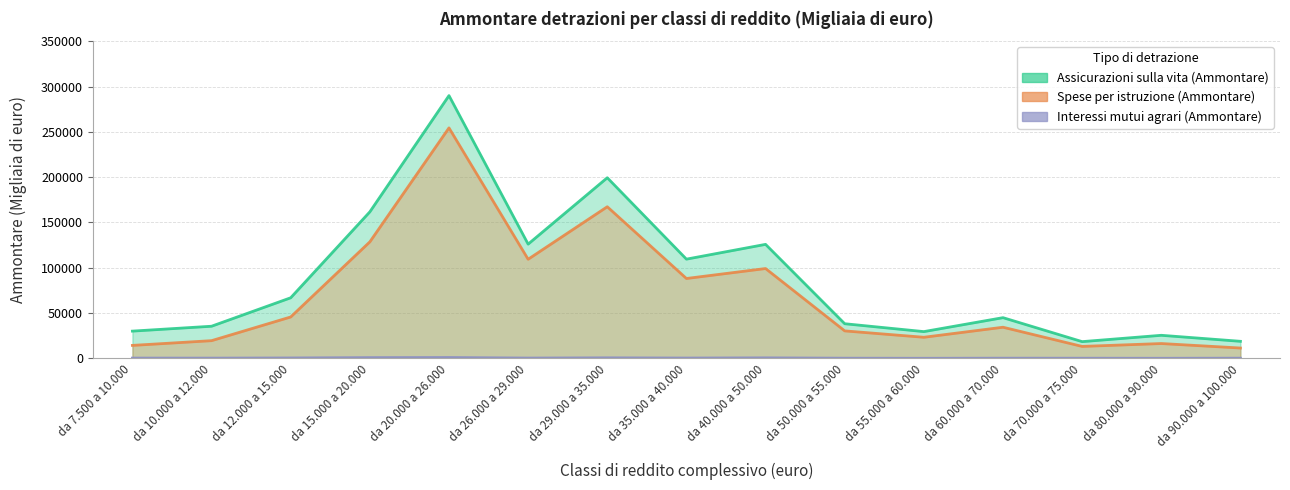

Reading right to left, what are all the values shown in this chart?

Assicurazioni sulla vita (Ammontare): da 90.000 a 100.000=18928	da 80.000 a 90.000=25565	da 70.000 a 75.000=18576	da 60.000 a 70.000=45022	da 55.000 a 60.000=29633	da 50.000 a 55.000=38325	da 40.000 a 50.000=125877	da 35.000 a 40.000=109575	da 29.000 a 35.000=199365	da 26.000 a 29.000=126129	da 20.000 a 26.000=289972	da 15.000 a 20.000=161745	da 12.000 a 15.000=66953	da 10.000 a 12.000=35566	da 7.500 a 10.000=30173
Spese per istruzione (Ammontare): da 90.000 a 100.000=11532	da 80.000 a 90.000=16480	da 70.000 a 75.000=13300	da 60.000 a 70.000=34469	da 55.000 a 60.000=23385	da 50.000 a 55.000=30428	da 40.000 a 50.000=99213	da 35.000 a 40.000=88229	da 29.000 a 35.000=167363	da 26.000 a 29.000=109439	da 20.000 a 26.000=254361	da 15.000 a 20.000=128638	da 12.000 a 15.000=45780	da 10.000 a 12.000=19640	da 7.500 a 10.000=14420
Interessi mutui agrari (Ammontare): da 90.000 a 100.000=325	da 80.000 a 90.000=215	da 70.000 a 75.000=288	da 60.000 a 70.000=329	da 55.000 a 60.000=206	da 50.000 a 55.000=314	da 40.000 a 50.000=685	da 35.000 a 40.000=474	da 29.000 a 35.000=710	da 26.000 a 29.000=458	da 20.000 a 26.000=1046	da 15.000 a 20.000=934	da 12.000 a 15.000=574	da 10.000 a 12.000=389	da 7.500 a 10.000=441